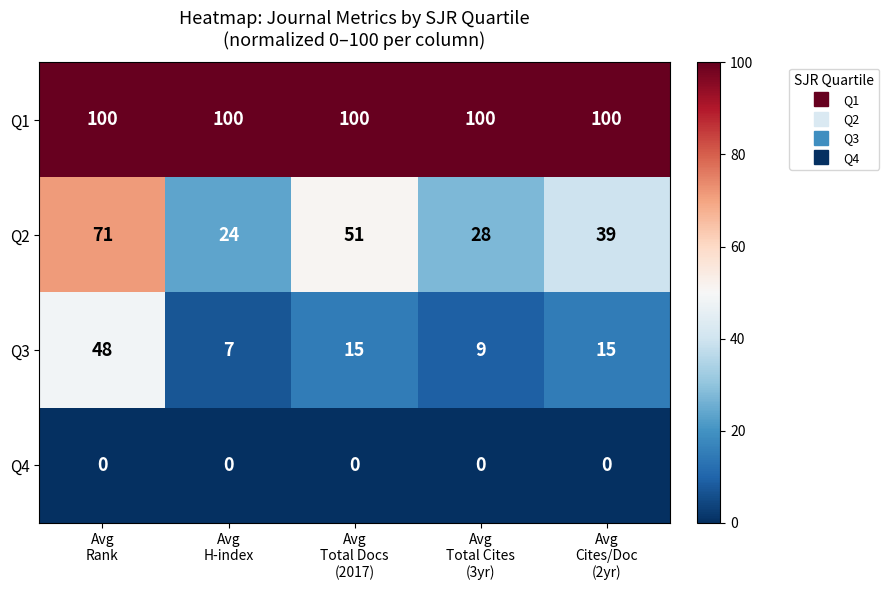

Which series has the widest spread of values?

Q2